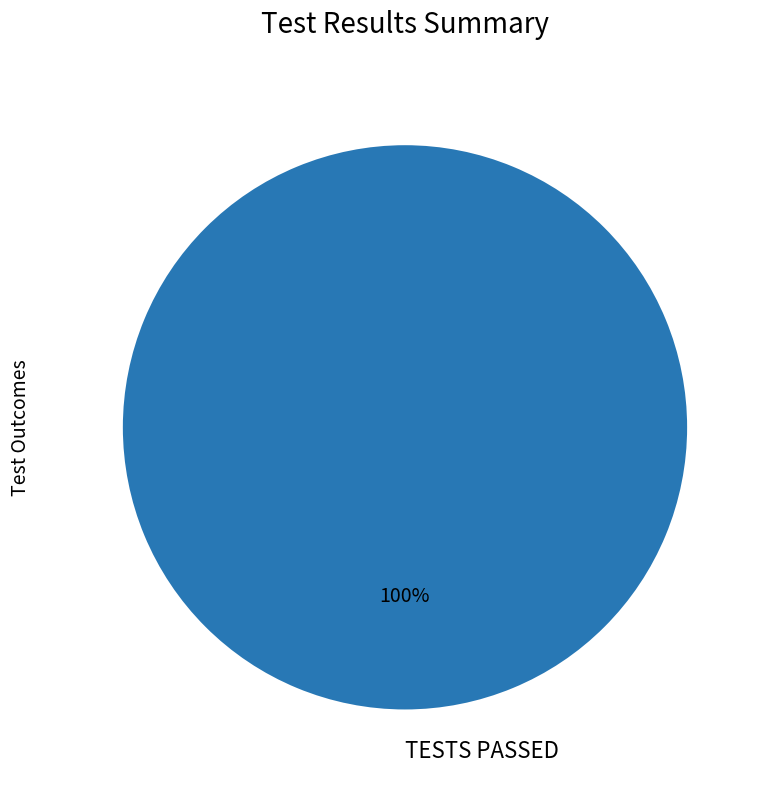

How many slices are in this pie chart?

1